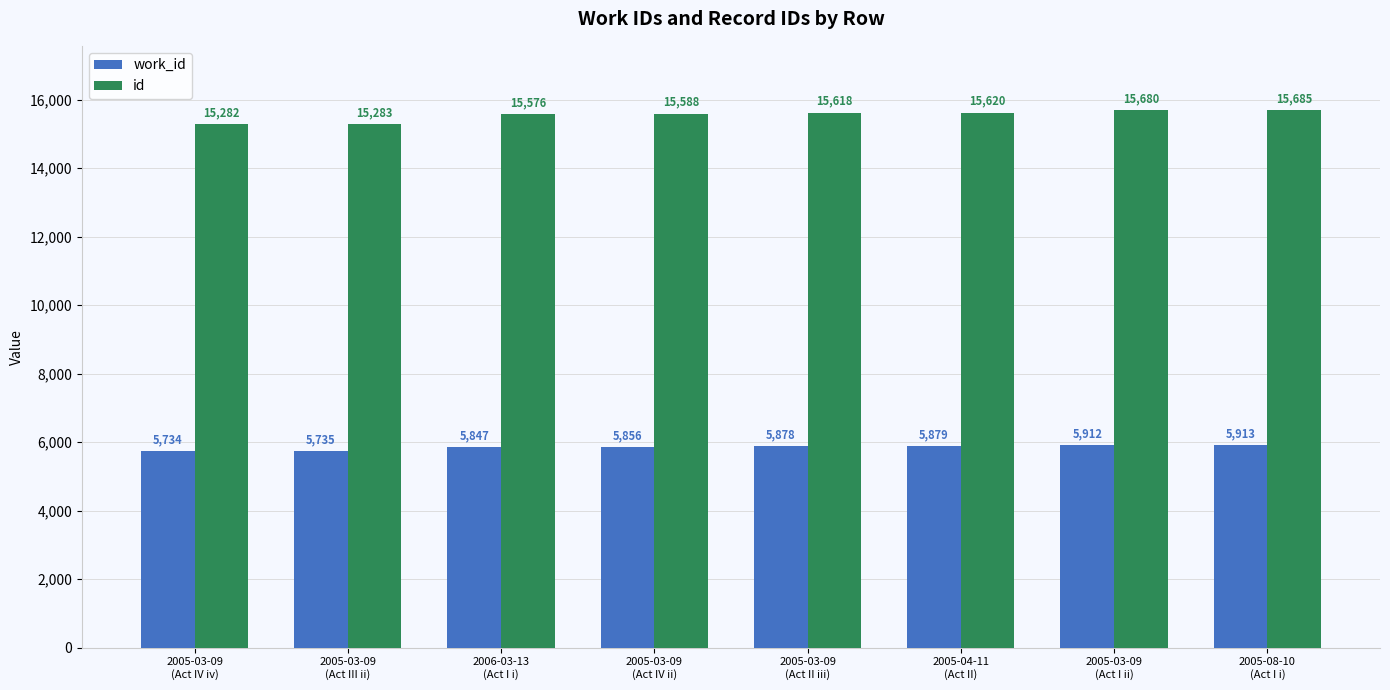

Reading left to right, list all the values displayed in this chart.

work_id: 2005-03-09
(Act IV iv)=5734	2005-03-09
(Act III ii)=5735	2006-03-13
(Act I i)=5847	2005-03-09
(Act IV ii)=5856	2005-03-09
(Act II iii)=5878	2005-04-11
(Act II)=5879	2005-03-09
(Act I ii)=5912	2005-08-10
(Act I i)=5913
id: 2005-03-09
(Act IV iv)=15282	2005-03-09
(Act III ii)=15283	2006-03-13
(Act I i)=15576	2005-03-09
(Act IV ii)=15588	2005-03-09
(Act II iii)=15618	2005-04-11
(Act II)=15620	2005-03-09
(Act I ii)=15680	2005-08-10
(Act I i)=15685